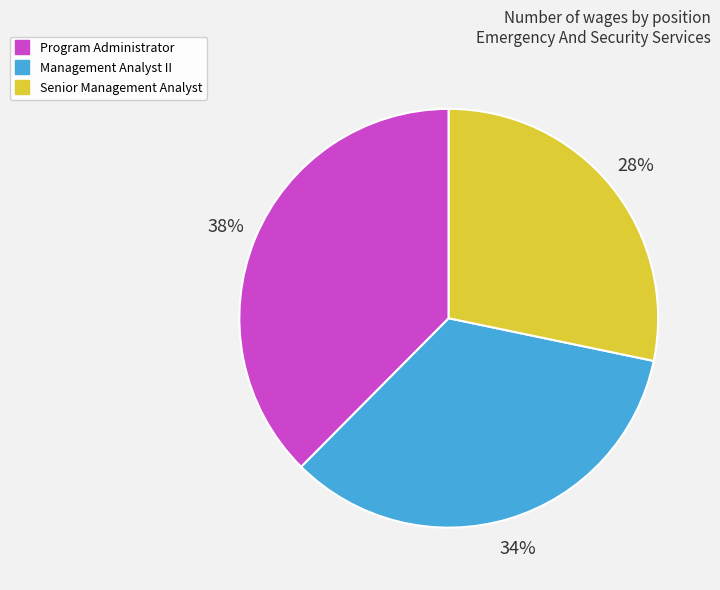

Is the sum of Senior Management Analyst and Program Administrator greater than half?

Yes